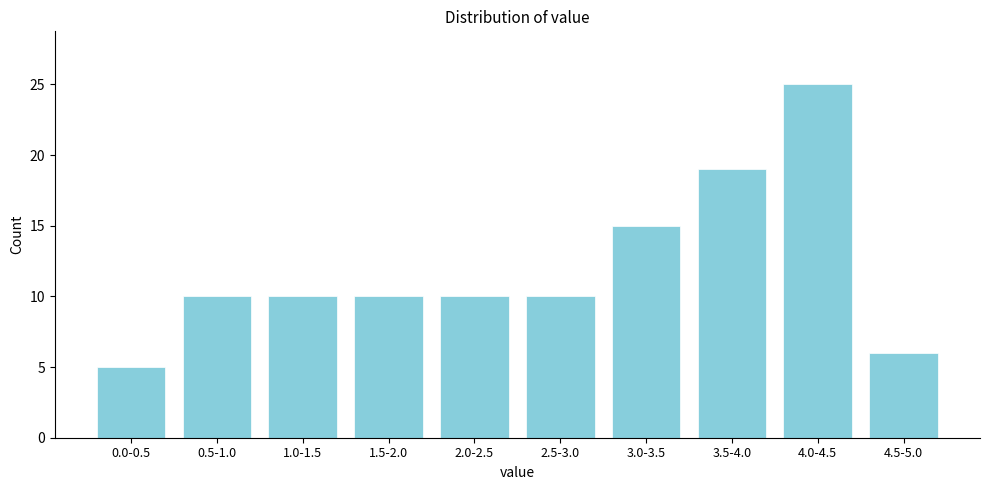

Reading left to right, transcribe all the data shown in this chart.

5	10	10	10	10	10	15	19	25	6